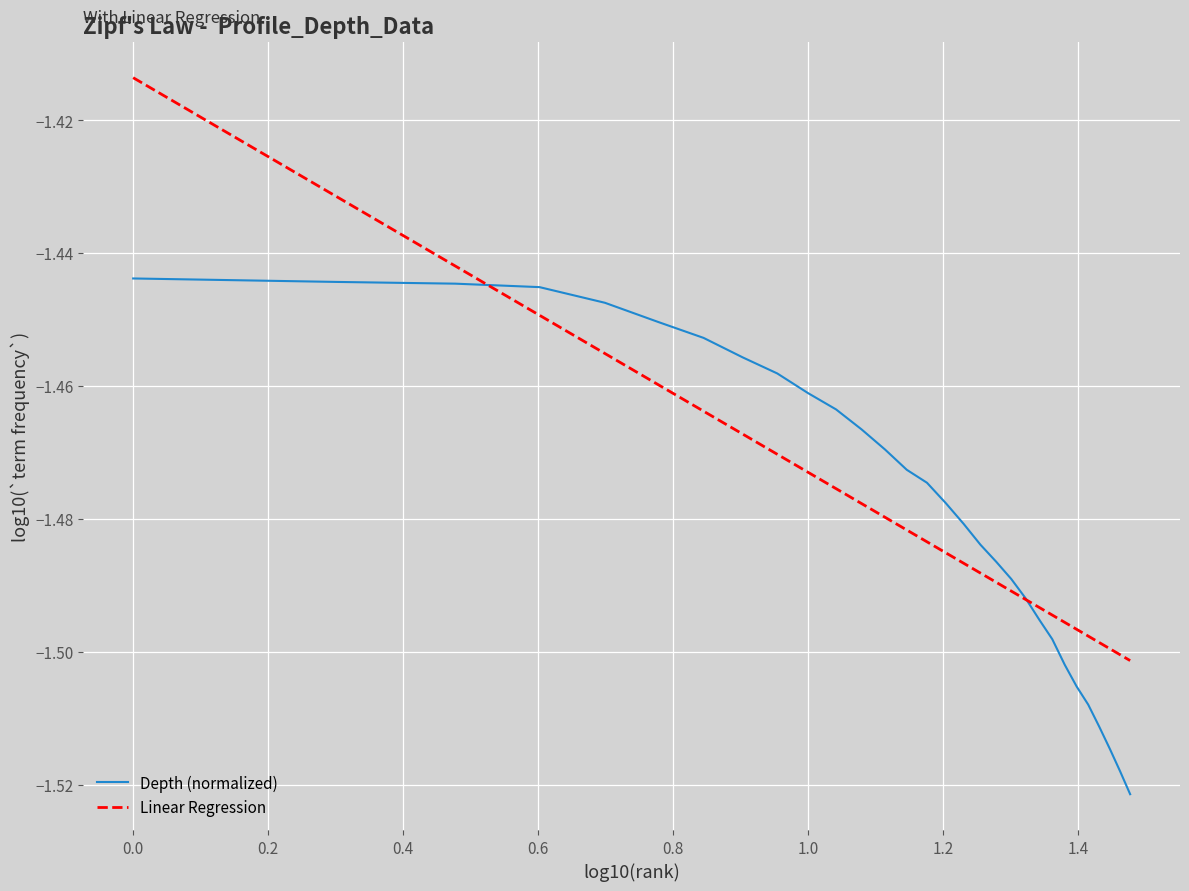

Which series has the largest range (max minus min)?

Linear Regression